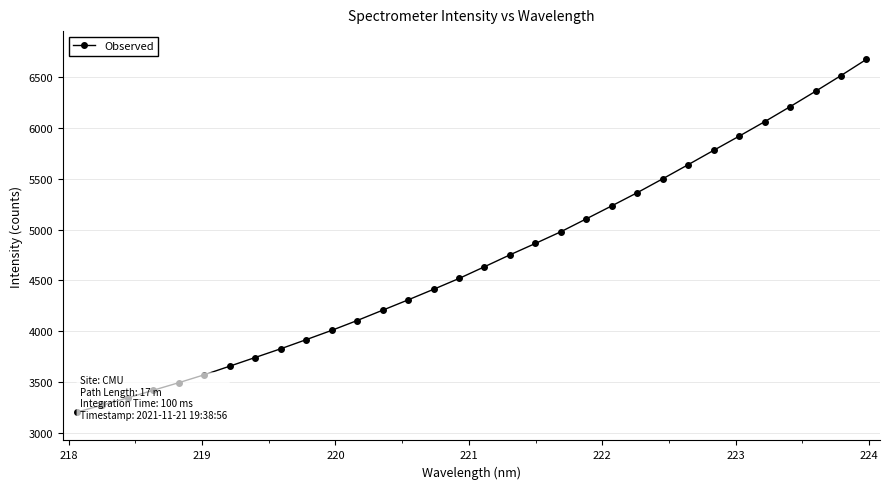

What is the sum of all values?

150590.3